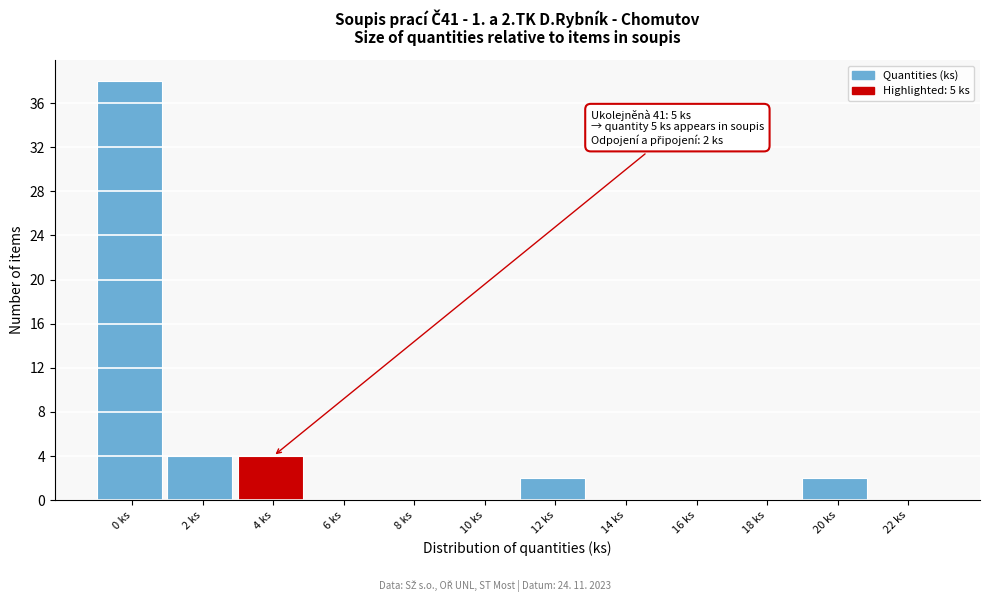

Reading left to right, list all the values displayed in this chart.

0 ks=38	2 ks=4	4 ks=4	6 ks=0	8 ks=0	10 ks=0	12 ks=2	14 ks=0	16 ks=0	18 ks=0	20 ks=2	22 ks=0